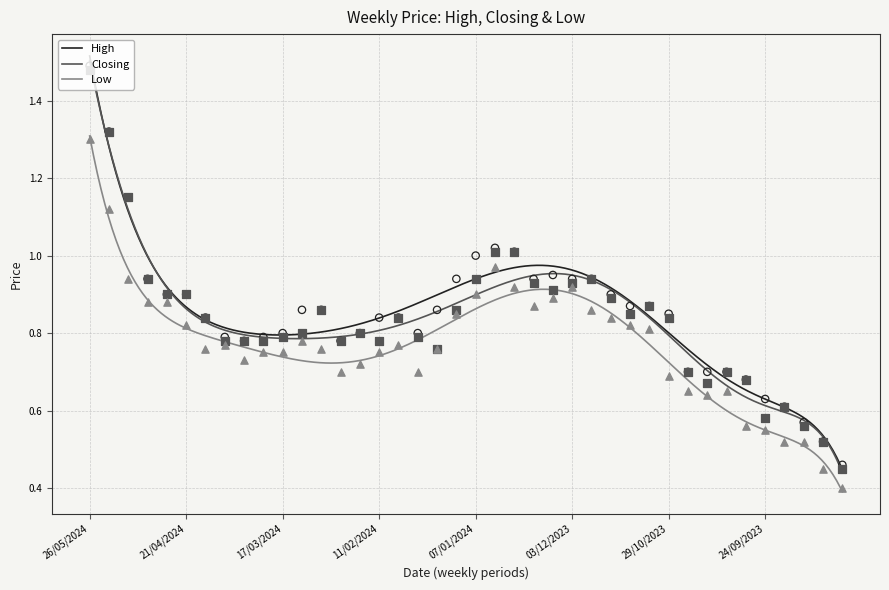

Which series has the largest Y range (max minus min)?

High